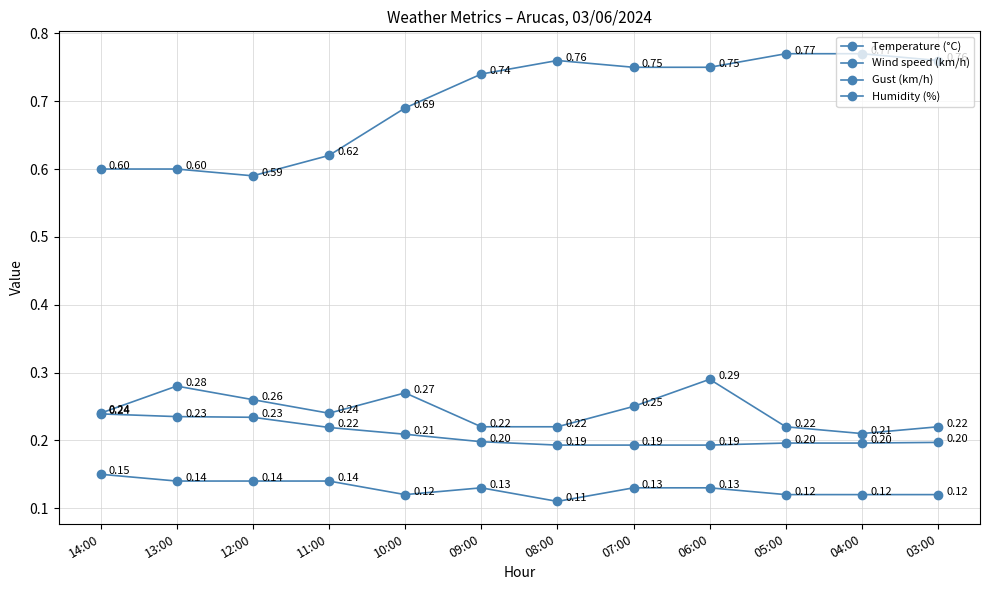

What is the value of the Humidity (%) point at the 2nd from the left?

0.6